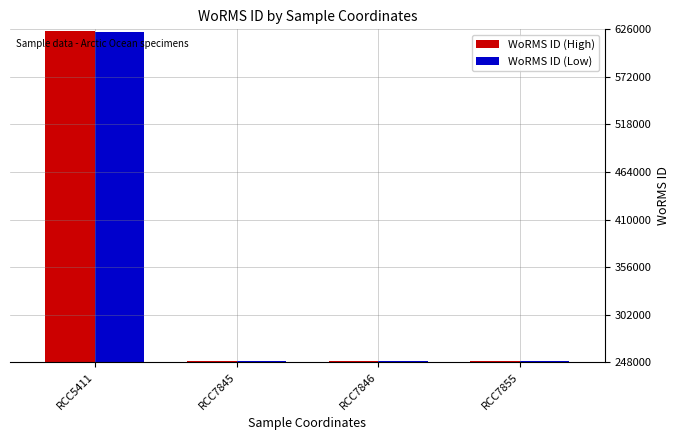

Which series has the largest range (max minus min)?

WoRMS ID (High)